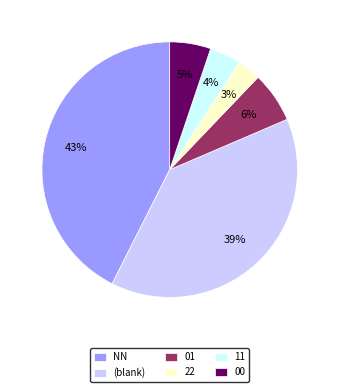

To the nearest percent, what portion does 22 represent?

3%